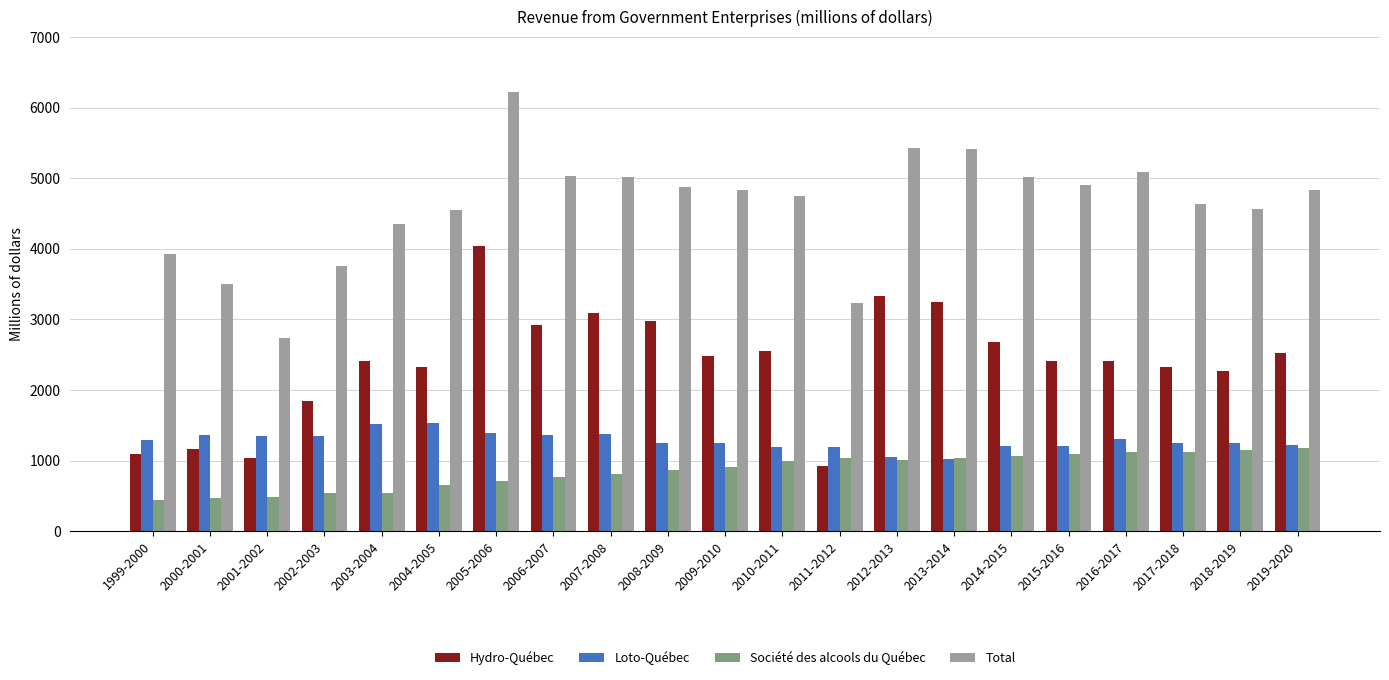

How many distinct data groups are displayed?

4